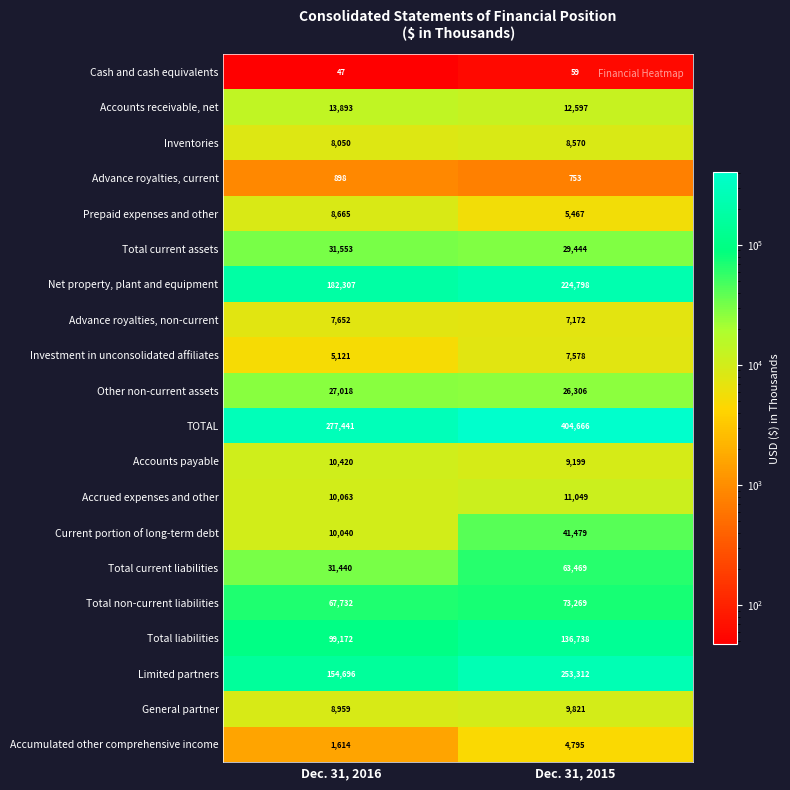

What is the difference between the maximum and minimum values in the Accrued expenses and other series?

986